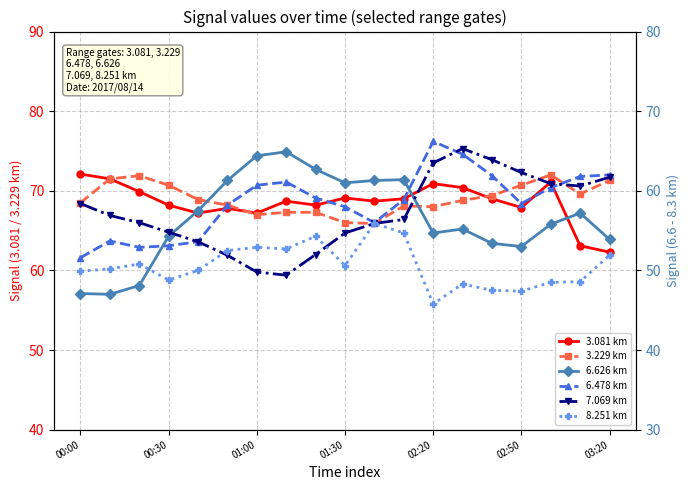

At which label does 7.069 km reach its peak?

13